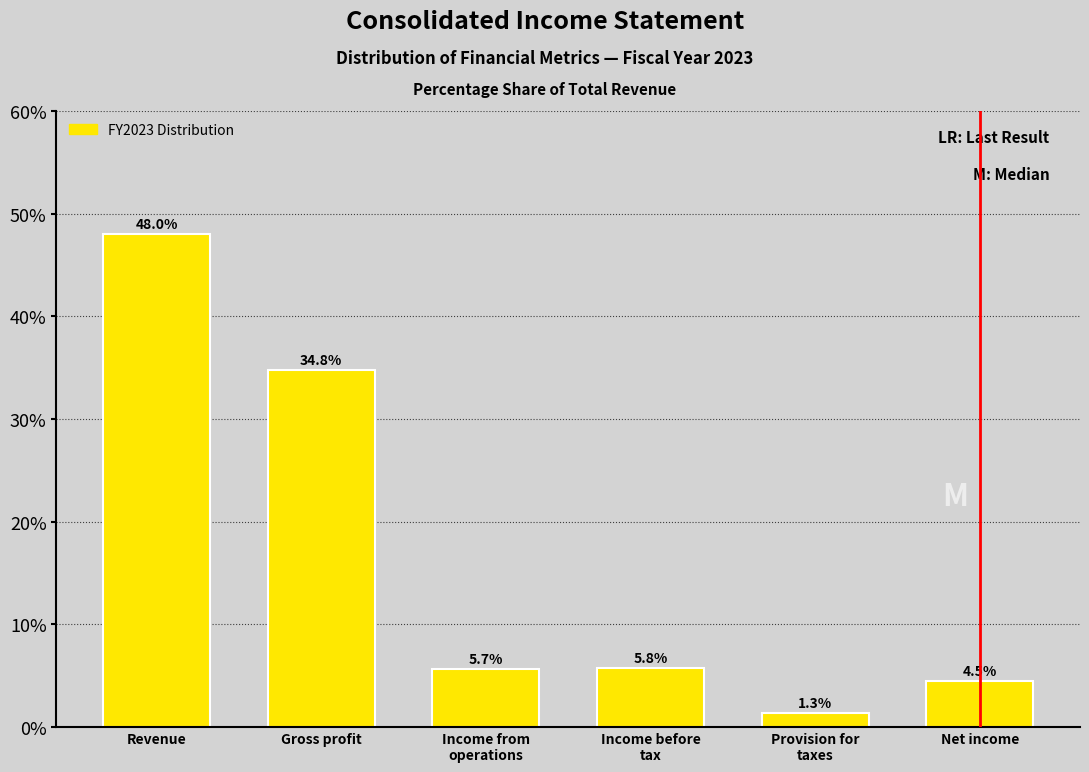

Reading right to left, transcribe all the data shown in this chart.

4.5	1.3	5.8	5.7	34.8	48.0